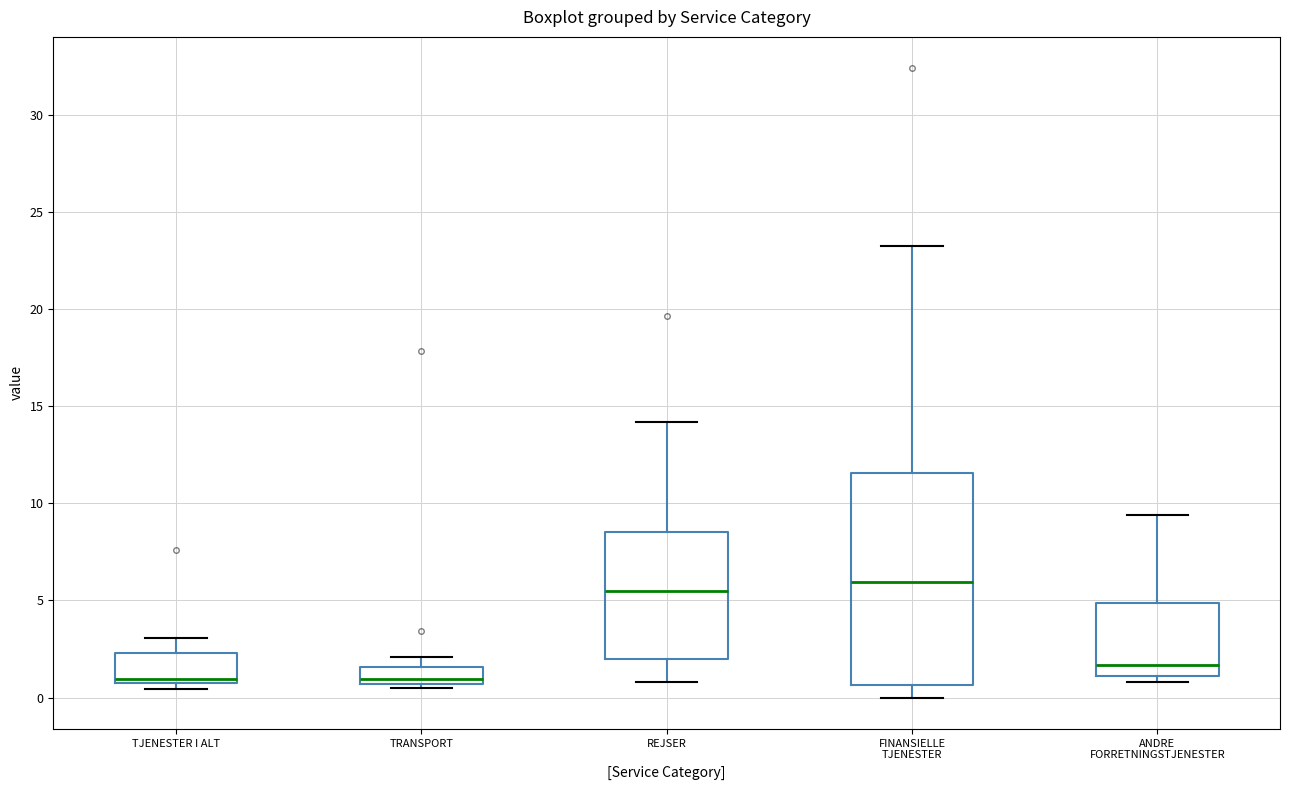

Reading left to right, transcribe this box plot: for each box, give where its median line is, the range the box spans, and where its two whiskers end, as read against the y-axis. The values are not printed on the chart, so give them approximately, as read against the axis.

TJENESTER I ALT: median 1.0, box 0.5 to 2.5, whiskers 0.5 (just below the box's lower edge) to 3.0
TRANSPORT: median 1.0, box 0.5 to 1.5, whiskers 0.5 (just below the box's lower edge) to 2.0
REJSER: median 5.5, box 2.0 to 8.5, whiskers 1.0 to 14.0
FINANSIELLE TJENESTER: median 6.0, box 0.5 to 11.5, whiskers 0.0 to 23.5
ANDRE FORRETNINGSTJENESTER: median 1.5, box 1.0 to 5.0, whiskers 1.0 (just below the box's lower edge) to 9.5